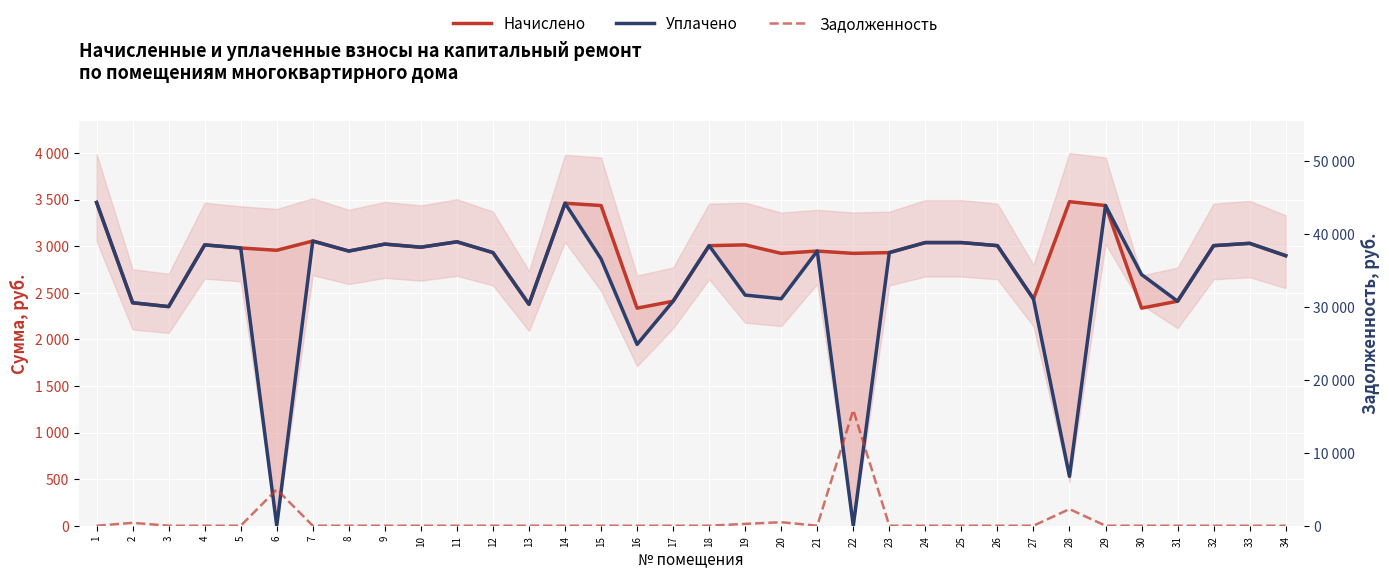

Read the Задолженность value at 6.

4982.9